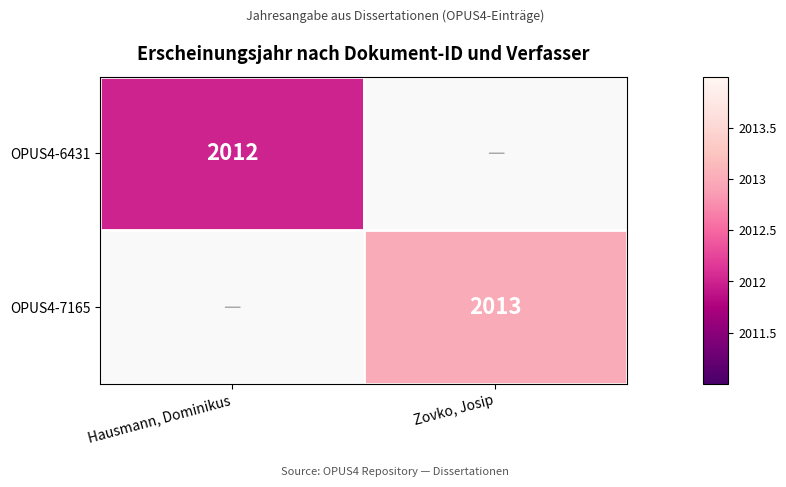

The OPUS4-7165 series shows 2013 at Zovko, Josip. True or false?

True